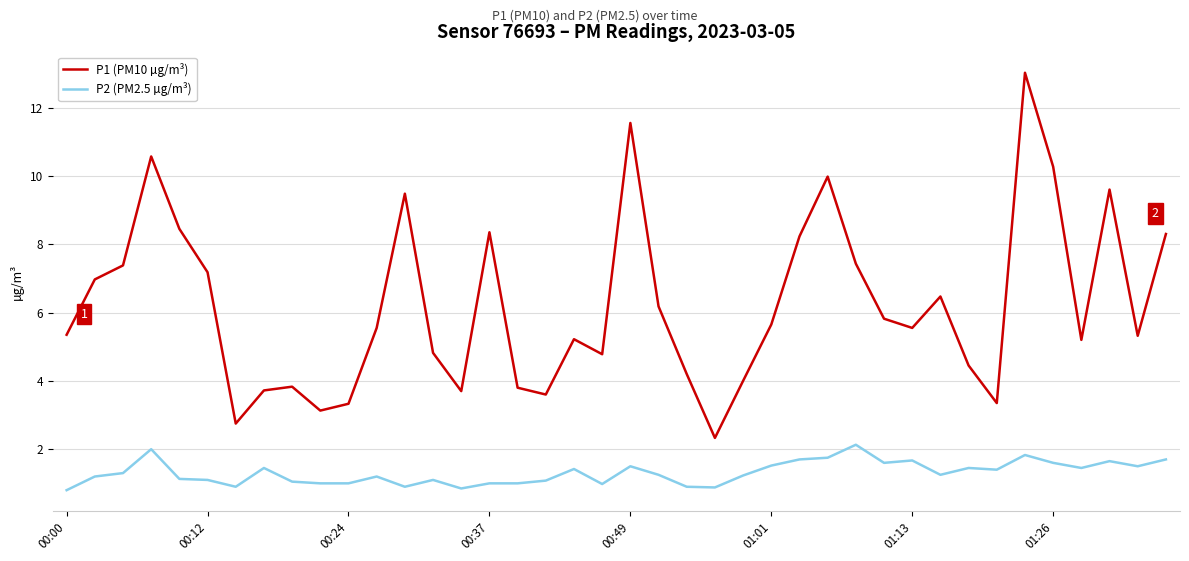

What is the difference between the second highest and minimum values in the P1 (PM10 µg/m³) series?

9.2